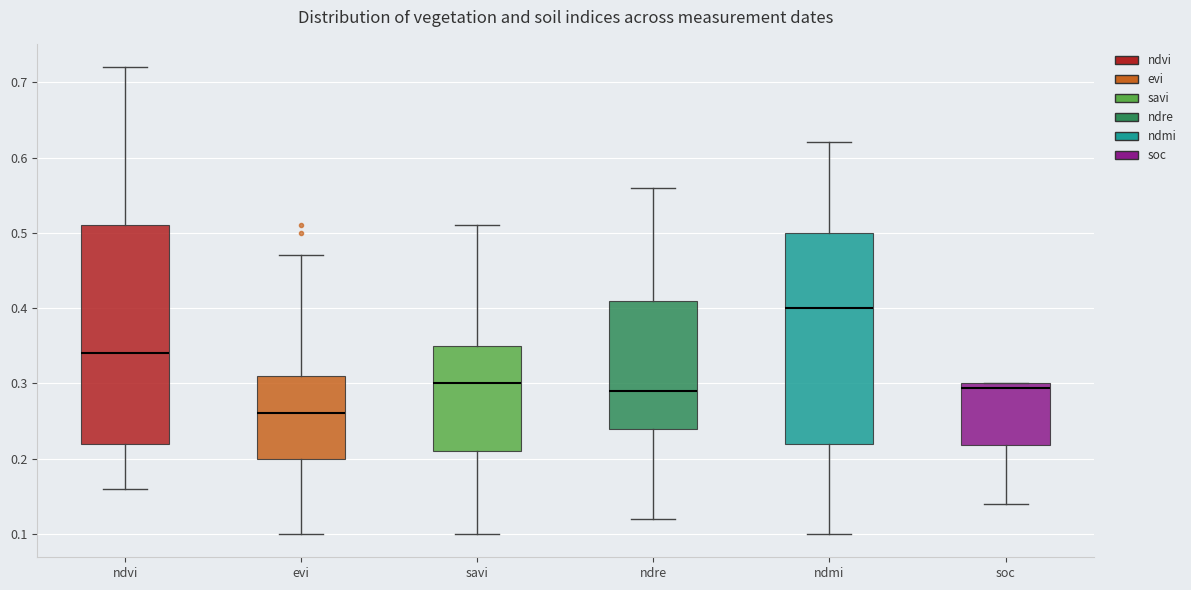

Comparing the boxes themselves (not the whiskers), which one is the tallest?

ndvi